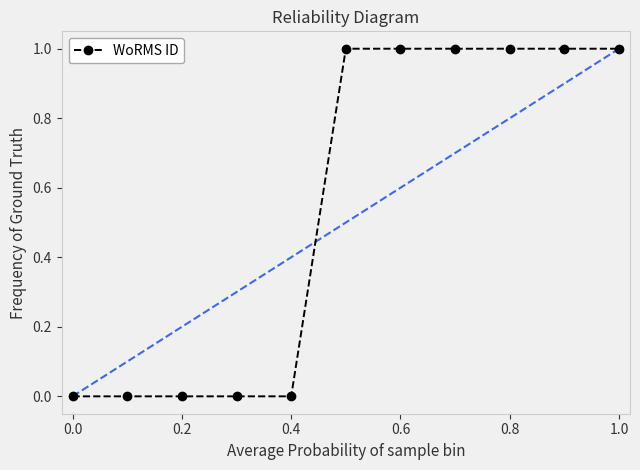

What is the value of the 8th point from the left?

1.0